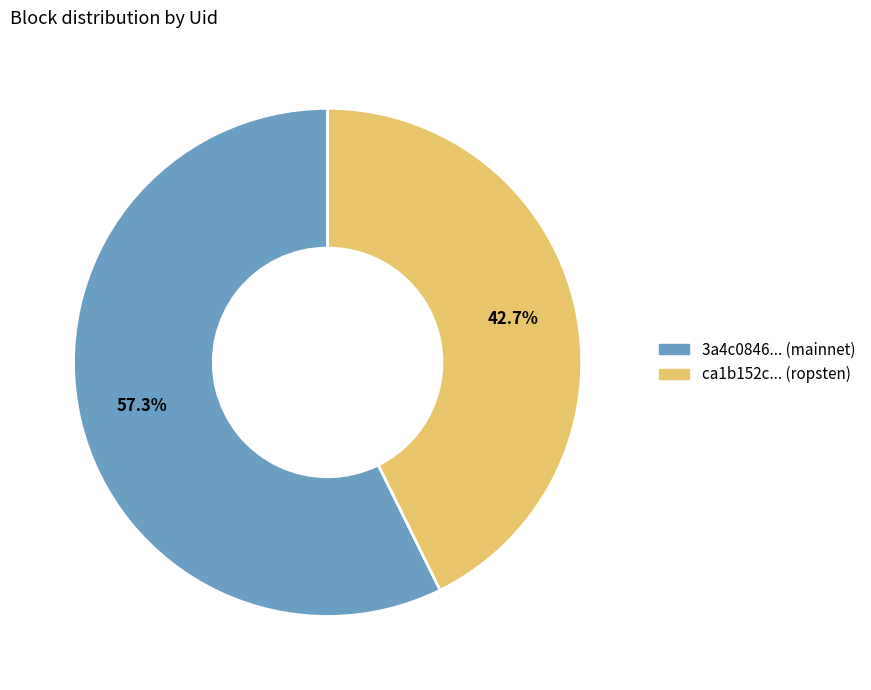

Is there a majority slice in this chart?

Yes